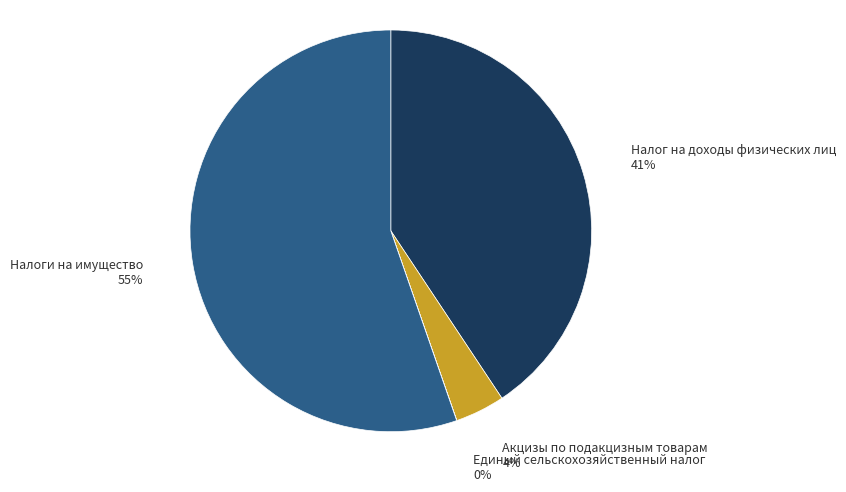

Do Налог на доходы физических лиц and Налоги на имущество together represent more than half of the pie?

Yes